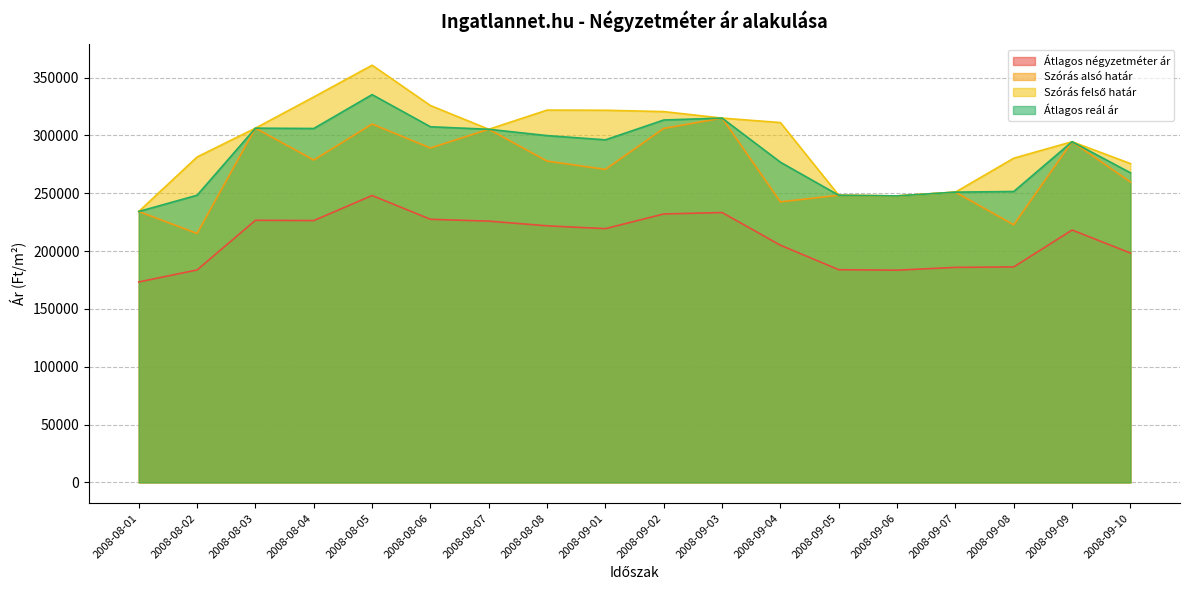

The Szórás felső határ series shows 527645 at 2008-08-04. True or false?

False